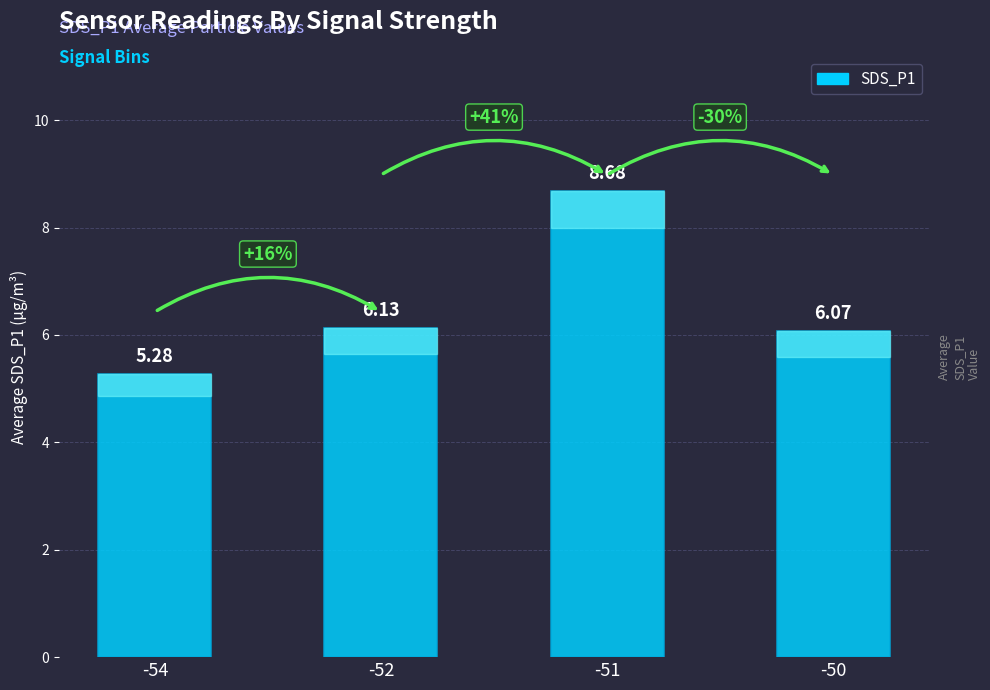

What is the value of the 1st bar from the left?

5.3